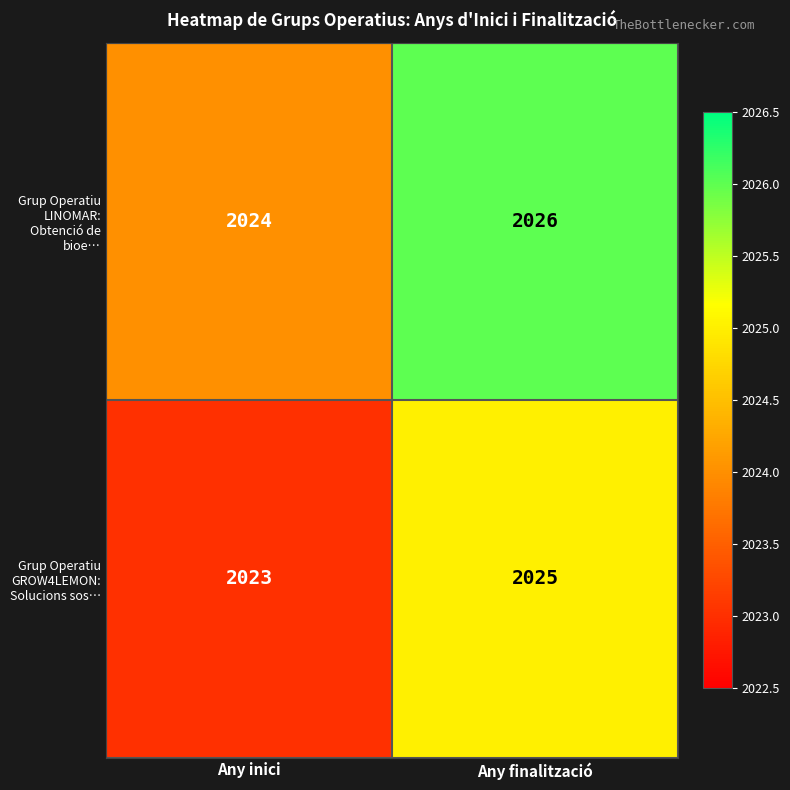

Rank the series by their average value, from highest to lowest.

Grup Operatiu LINOMAR: Obtenció de bioe…, Grup Operatiu GROW4LEMON: Solucions sos…